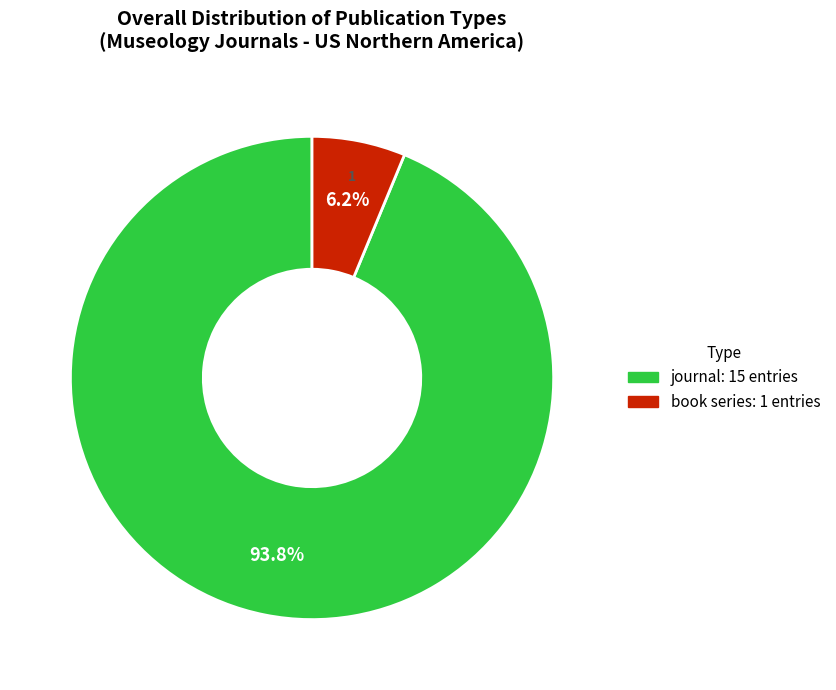

What is the majority slice?

journal